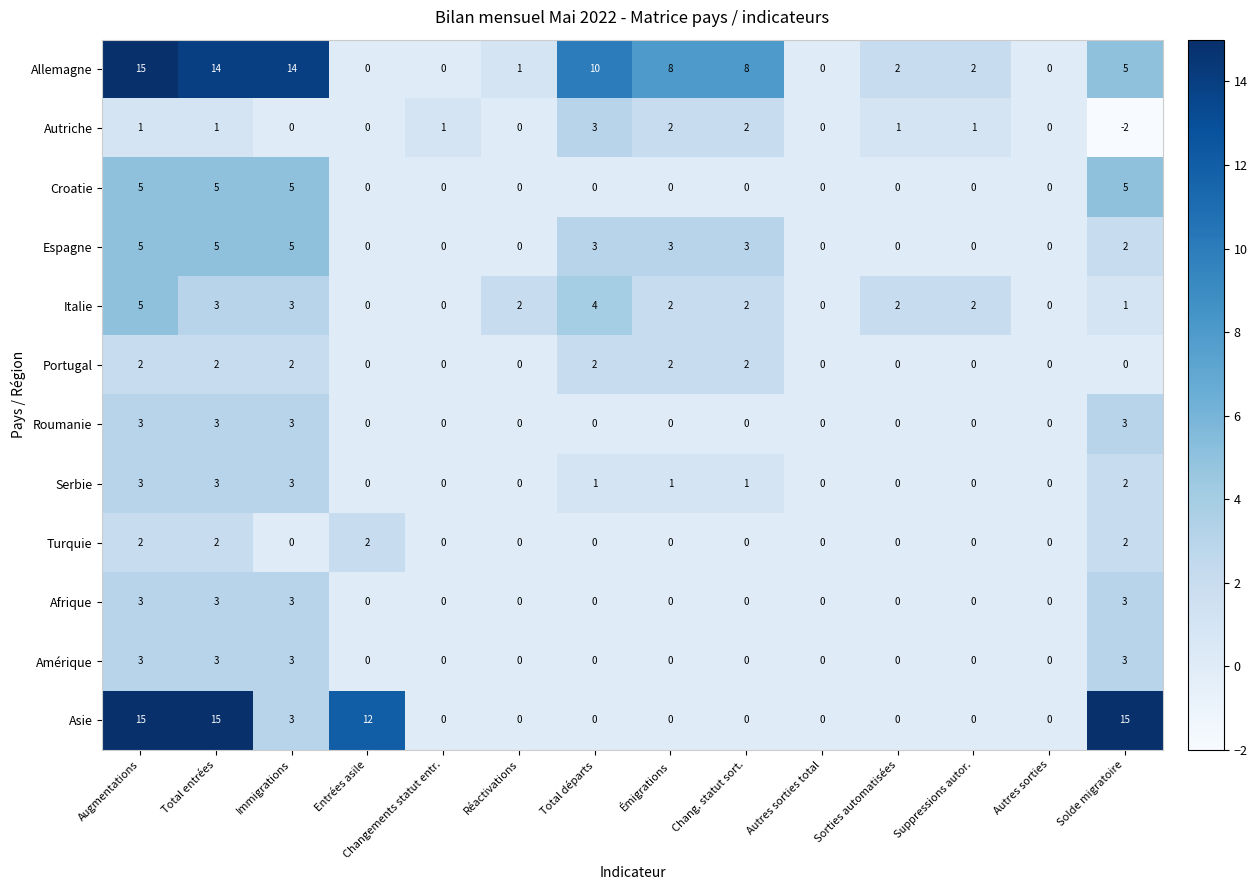

Count the Espagne values in the range 0 to 3.

11